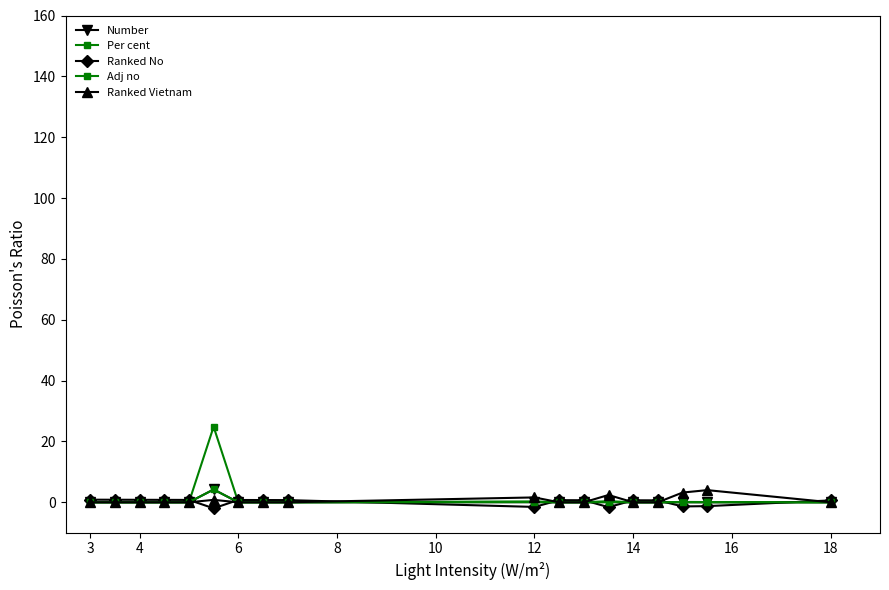

How many categories are shown in the chart?

18